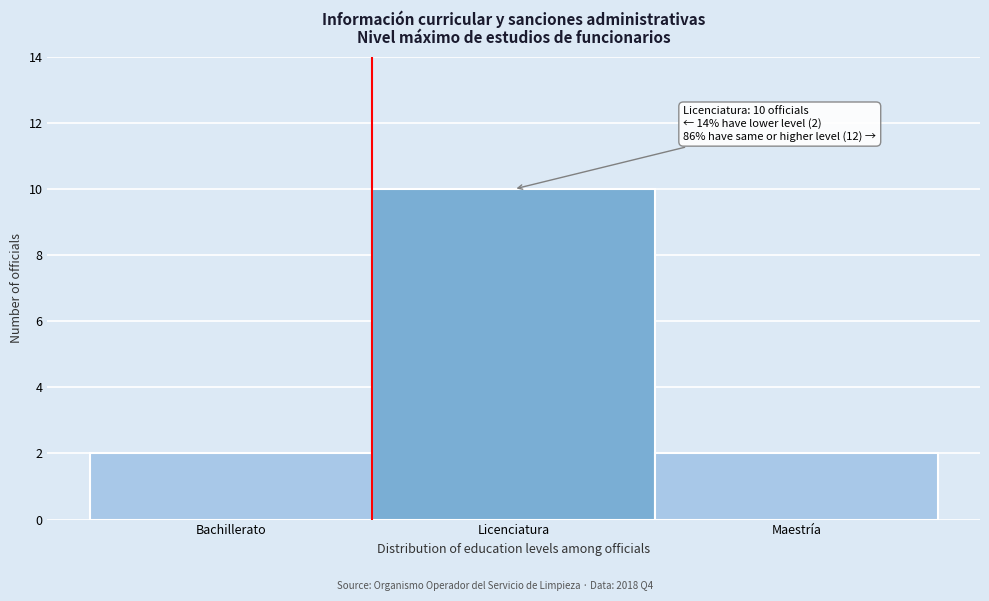

Reading right to left, what are all the values shown in this chart?

Maestría=2	Licenciatura=10	Bachillerato=2